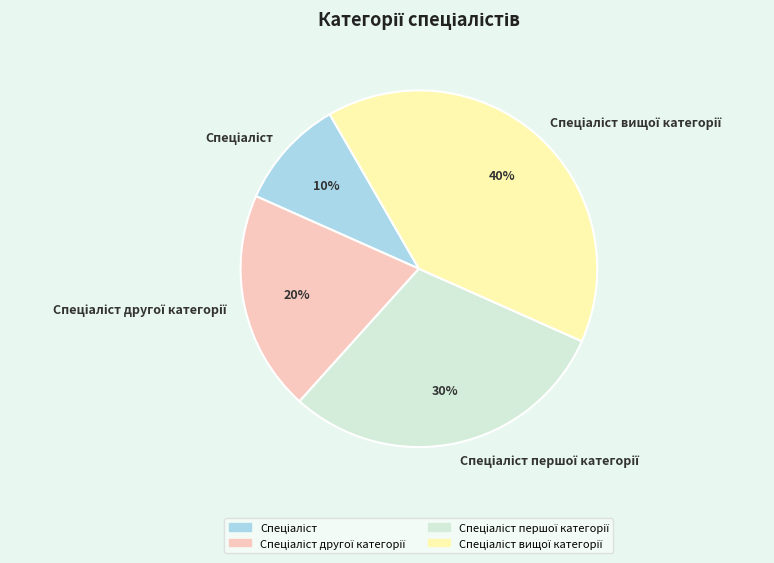

To the nearest percent, what is the difference between the largest and smallest slice percentages?

30%